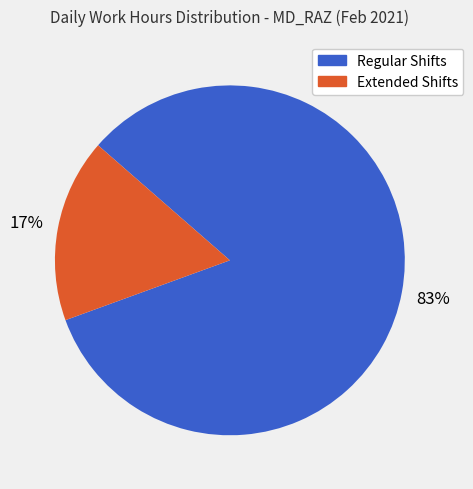

Is there any slice that represents more than half of the pie?

Yes